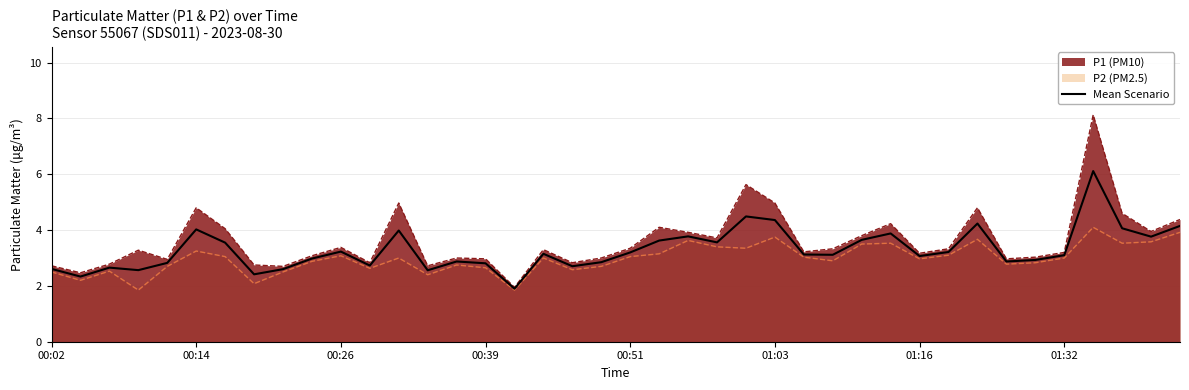

At which category does the chart reach its peak across all series?

36